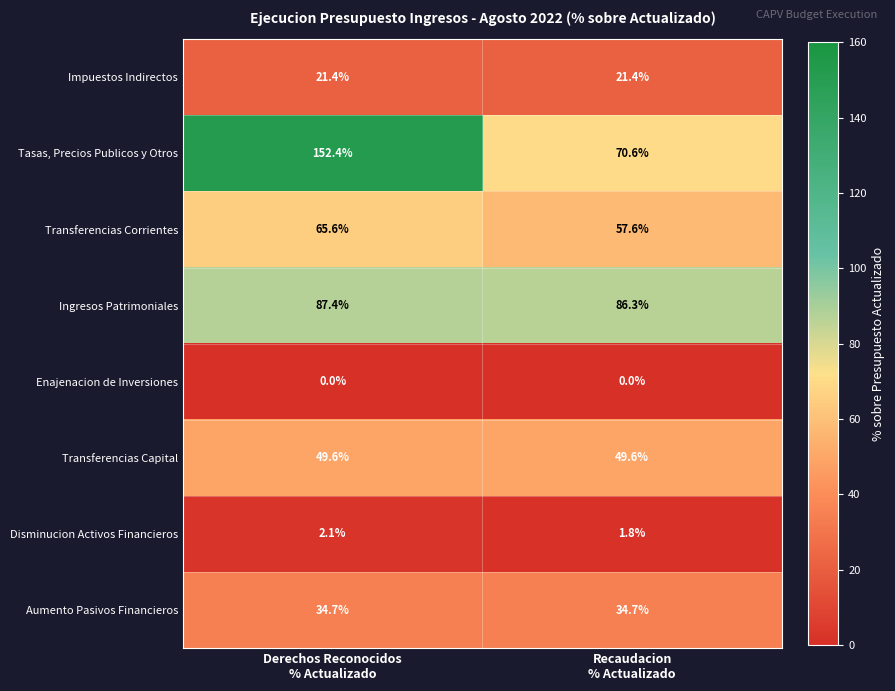

List the series in order of their peak value, lowest first.

Enajenacion de Inversiones, Disminucion Activos Financieros, Impuestos Indirectos, Aumento Pasivos Financieros, Transferencias Capital, Transferencias Corrientes, Ingresos Patrimoniales, Tasas, Precios Publicos y Otros